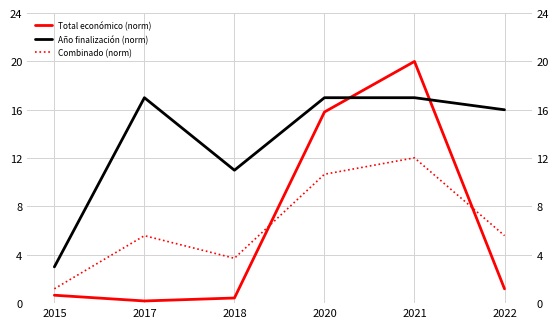

Rank the categories by Año finalización (norm) value from highest to lowest.

2017, 2020, 2021, 2022, 2018, 2015